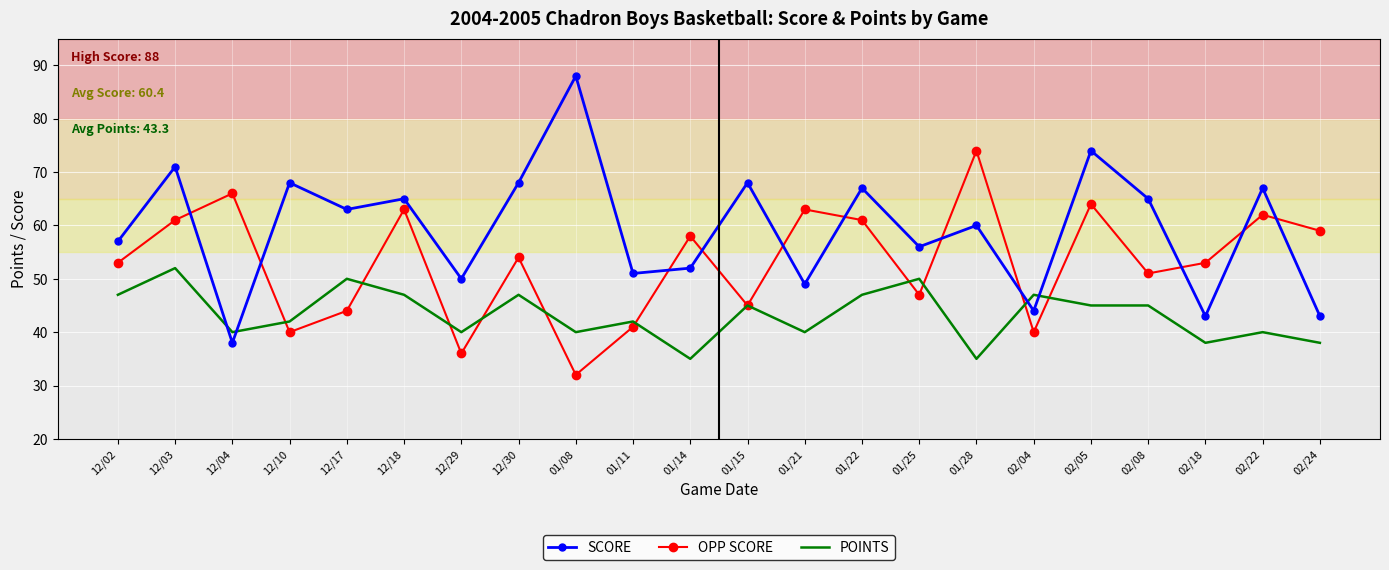

The value of OPP SCORE at 01/25 is 47. True or false?

True